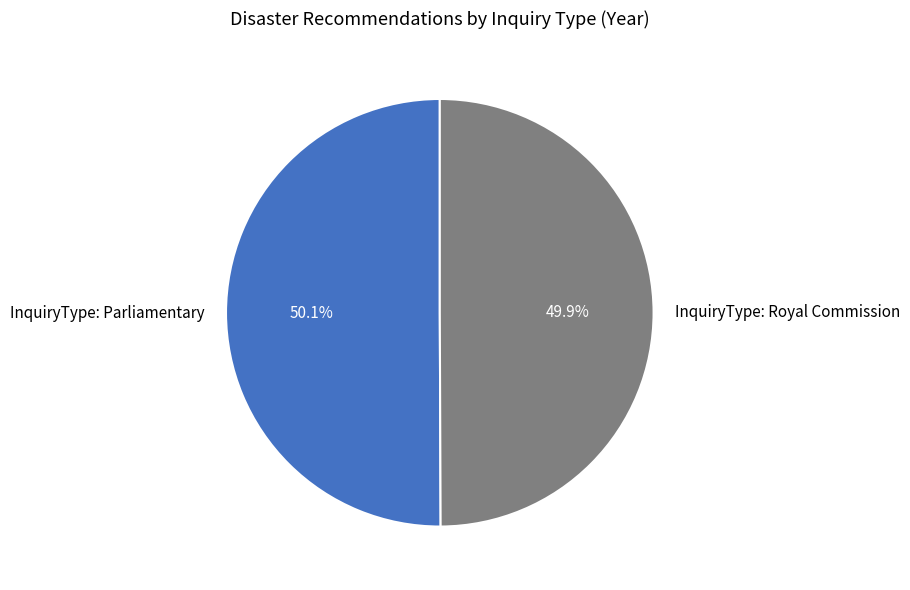

Is there a majority slice in this chart?

Yes